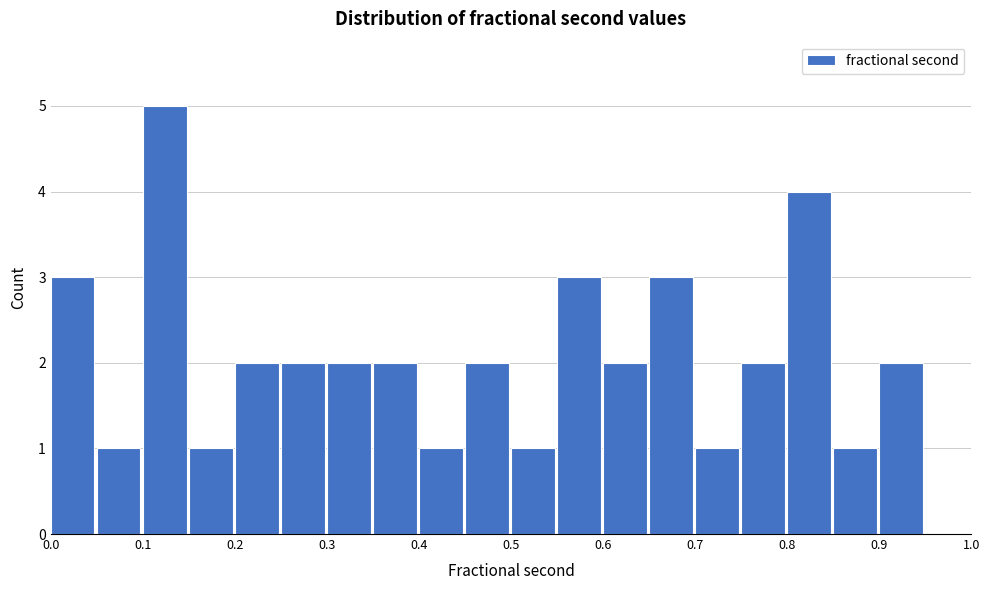

Reading left to right, list every bar in this chart as the range it spans on the x-axis followed by its height. The values are not printed on the chart, so give them approximately, as read against the axis.

0.00 to 0.05: 3
0.05 to 0.10: 1
0.10 to 0.15: 5
0.15 to 0.20: 1
0.20 to 0.25: 2
0.25 to 0.30: 2
0.30 to 0.35: 2
0.35 to 0.40: 2
0.40 to 0.45: 1
0.45 to 0.50: 2
0.50 to 0.55: 1
0.55 to 0.60: 3
0.60 to 0.65: 2
0.65 to 0.70: 3
0.70 to 0.75: 1
0.75 to 0.80: 2
0.80 to 0.85: 4
0.85 to 0.90: 1
0.90 to 0.95: 2
0.95 to 1.00: 0